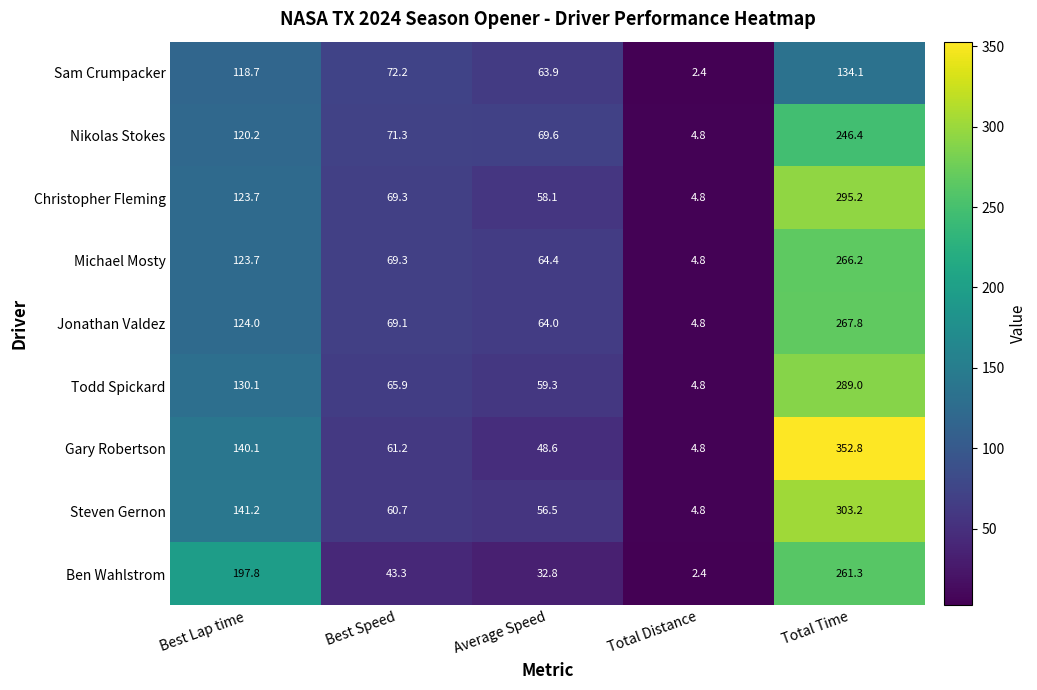

At Total Time, list the series in order from smallest to largest.

Sam Crumpacker, Nikolas Stokes, Ben Wahlstrom, Michael Mosty, Jonathan Valdez, Todd Spickard, Christopher Fleming, Steven Gernon, Gary Robertson